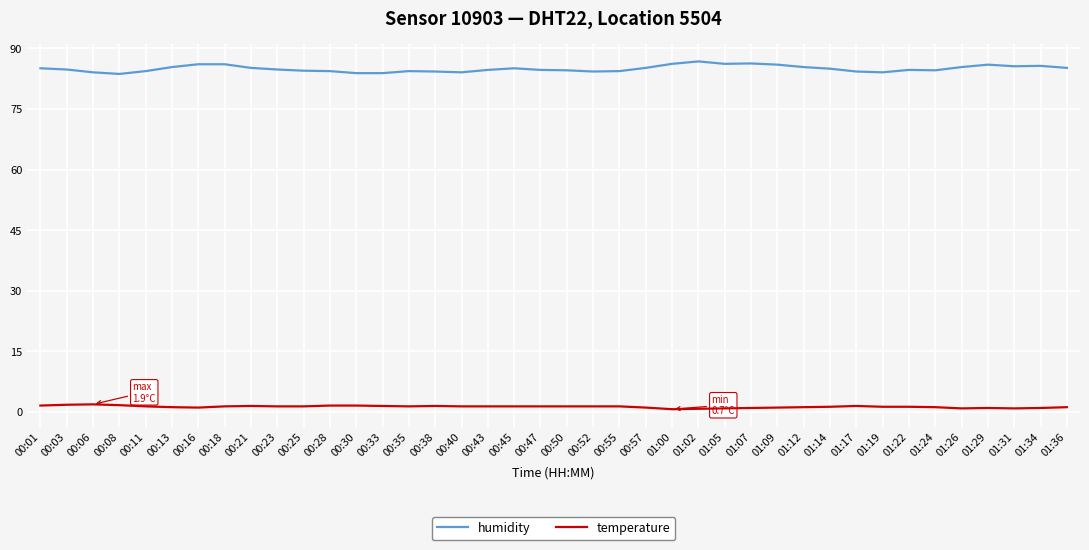

Which series has the widest spread of values?

humidity